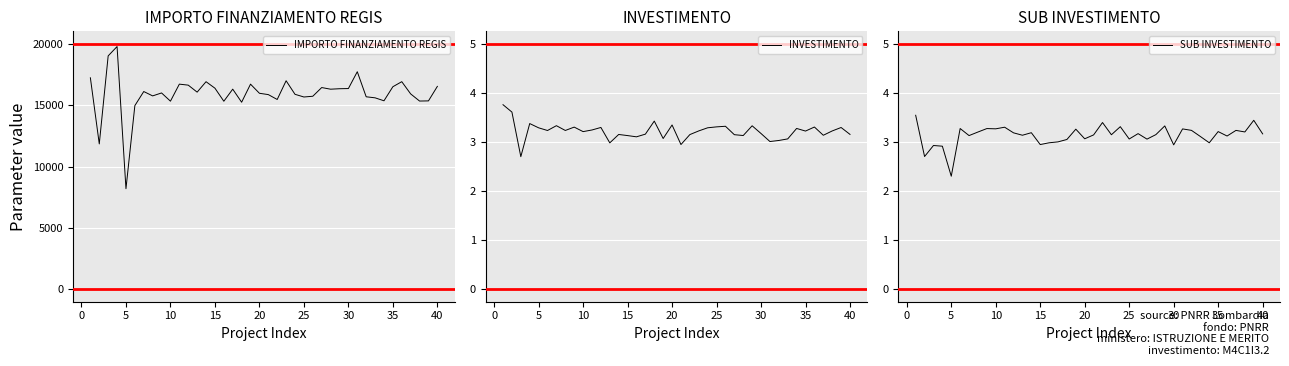

Where is SUB INVESTIMENTO nearest to the value 2?

5